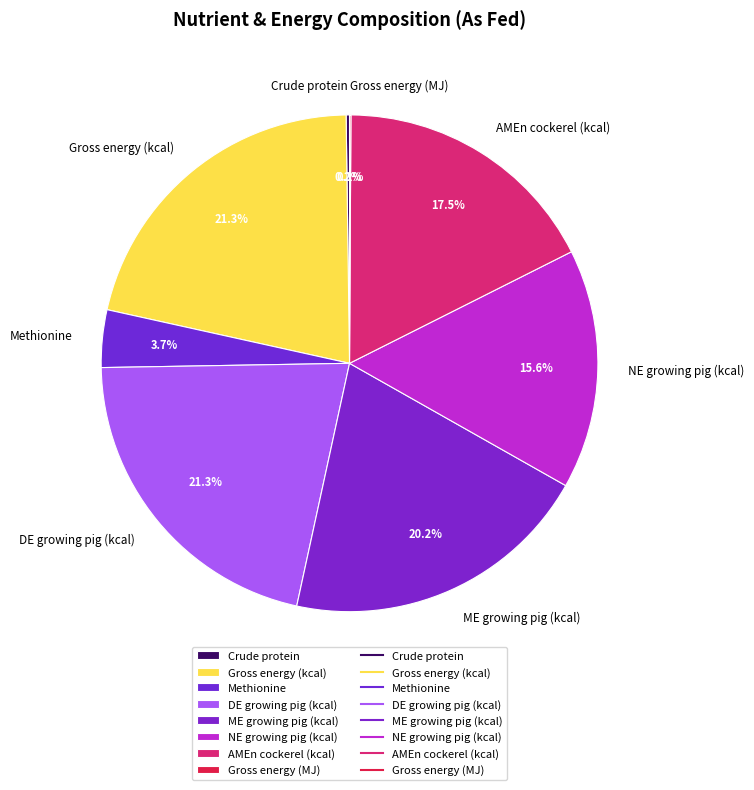

Is NE growing pig (kcal) the majority of the pie?

No